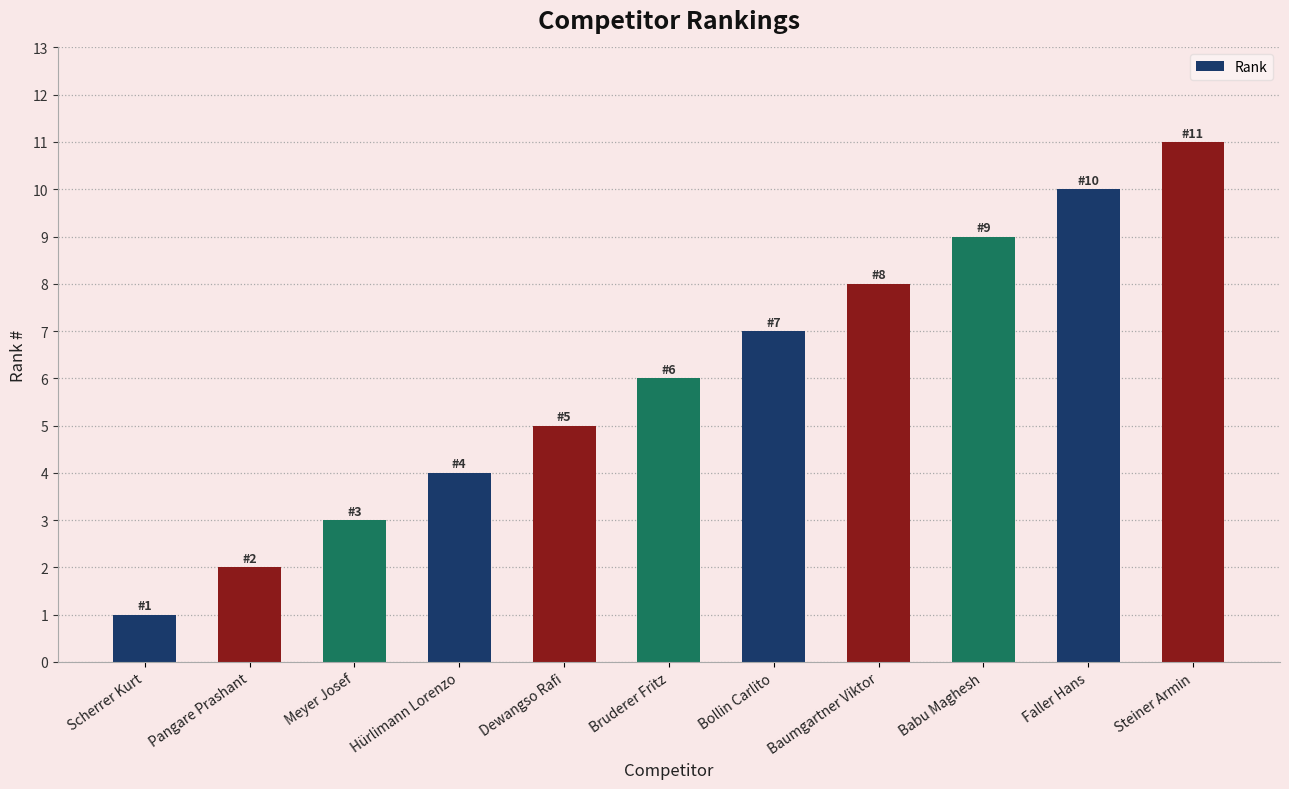

What is the maximum value shown in the chart?

11